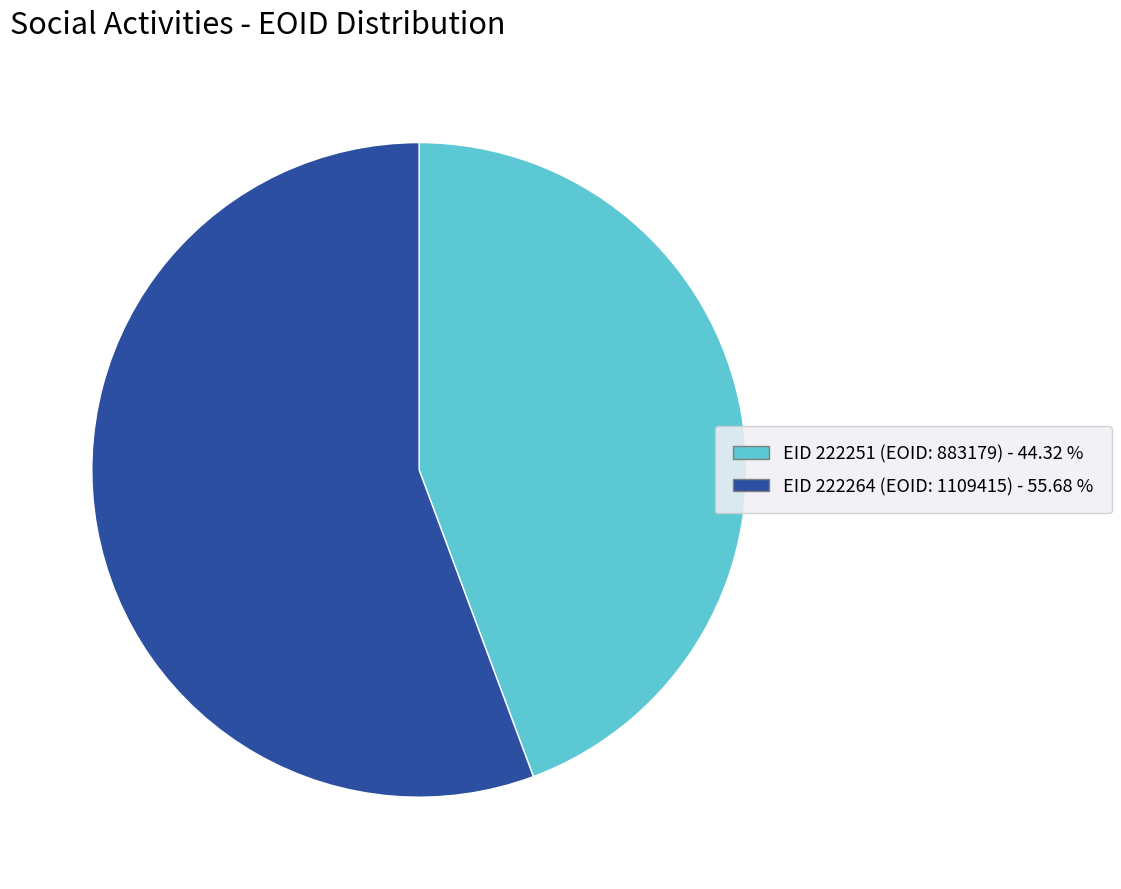

Is the sum of EID 222251 (EOID: 883179) - 44.32 % and EID 222264 (EOID: 1109415) - 55.68 % greater than half?

Yes